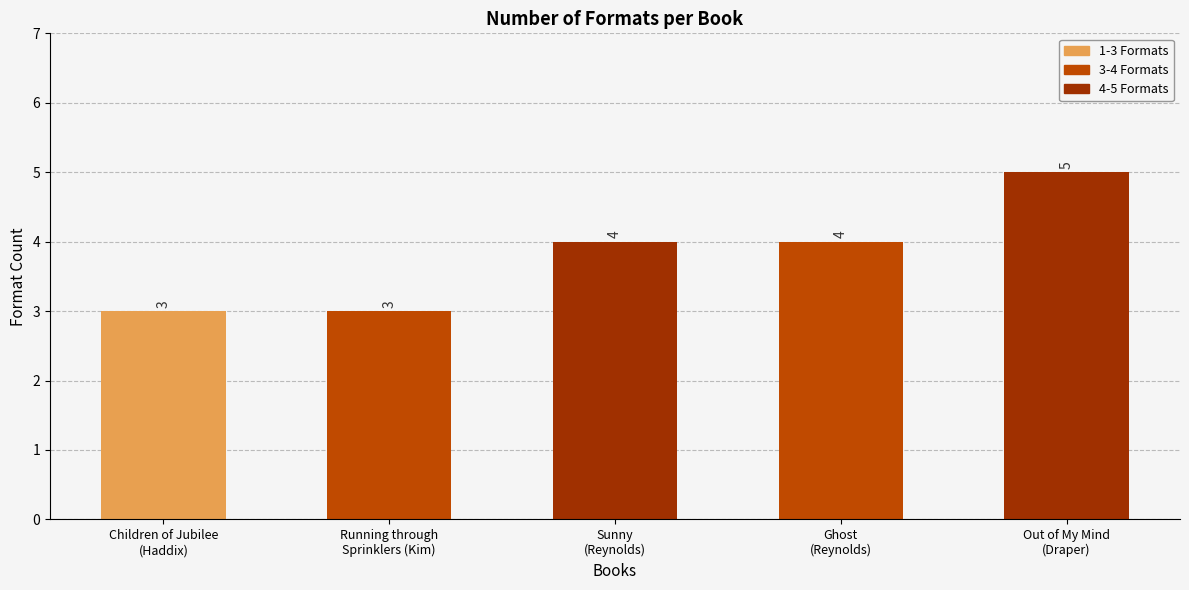

Reading left to right, extract all data points from this chart.

Children of Jubilee
(Haddix)=3	Running through
Sprinklers (Kim)=3	Sunny
(Reynolds)=4	Ghost
(Reynolds)=4	Out of My Mind
(Draper)=5